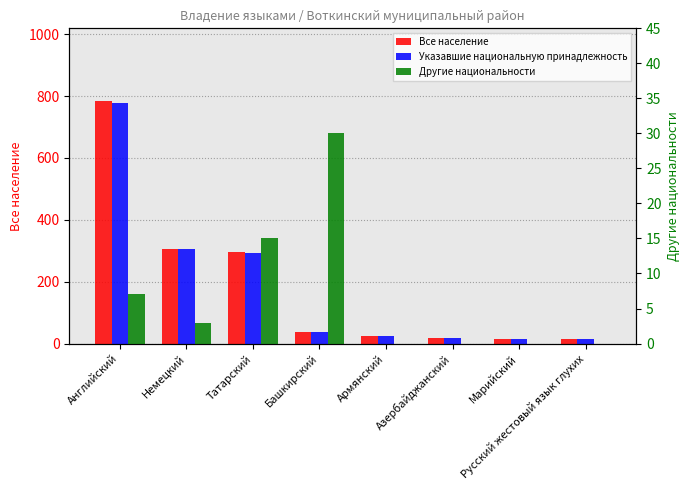

Reading left to right, extract all data points from this chart.

Все население: Английский=784	Немецкий=306	Татарский=297	Башкирский=38	Армянский=25	Азербайджанский=17	Марийский=16	Русский жестовый язык глухих=15
Указавшие национальную принадлежность: Английский=779	Немецкий=305	Татарский=294	Башкирский=38	Армянский=25	Азербайджанский=17	Марийский=16	Русский жестовый язык глухих=14
Другие национальности: Английский=7	Немецкий=3	Татарский=15	Башкирский=30	Армянский=0	Азербайджанский=0	Марийский=0	Русский жестовый язык глухих=0